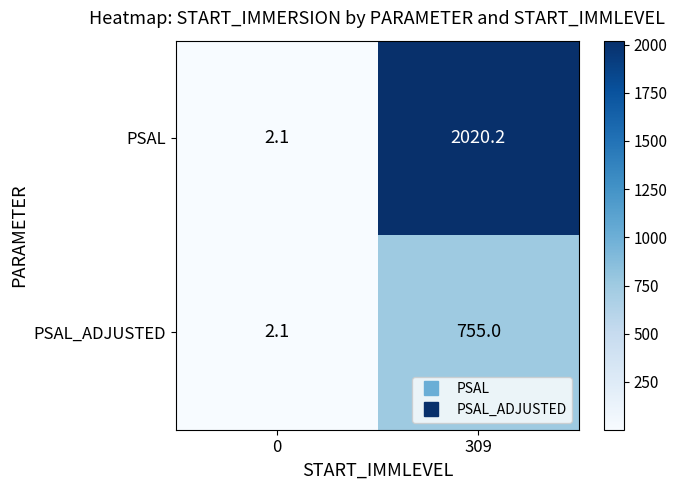

The value of PSAL_ADJUSTED at 309 is 755.0. True or false?

True